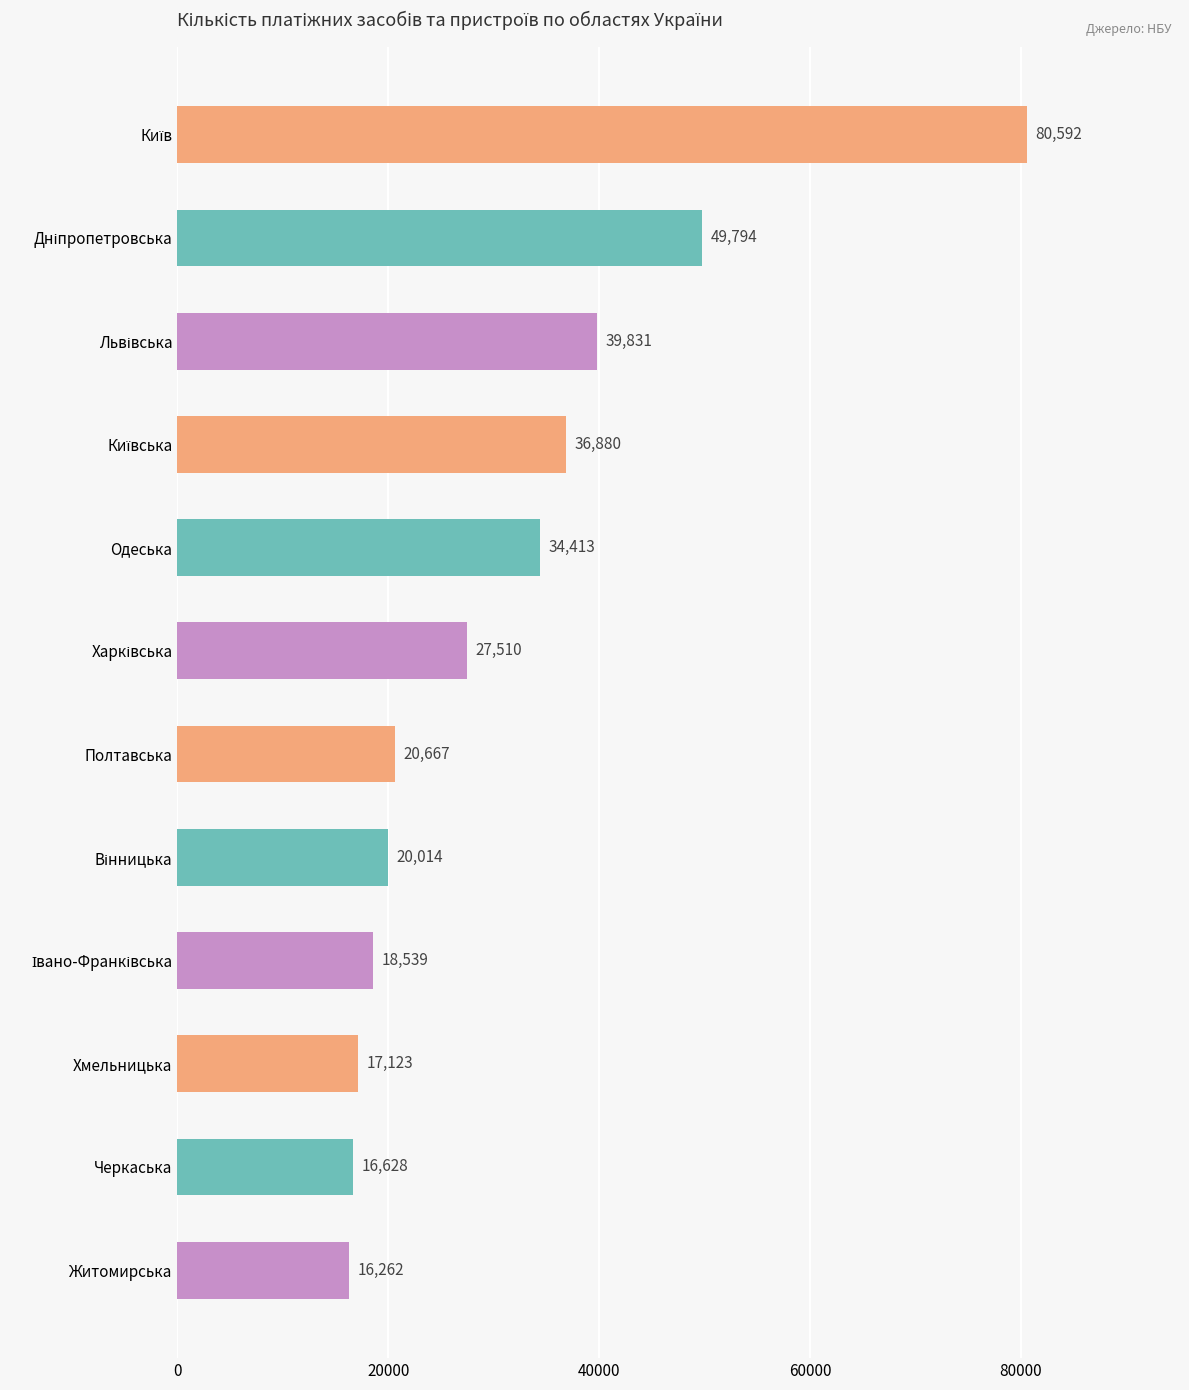

The chart shows a value of 16262 at Житомирська. True or false?

True